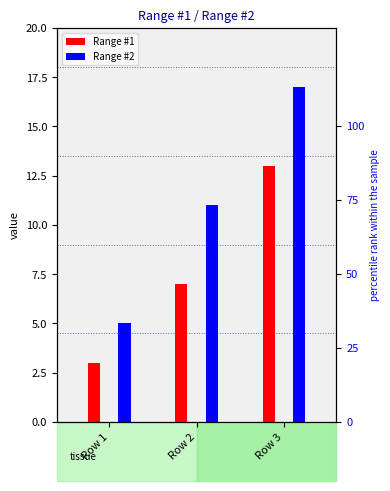

Which series reaches the maximum Y coordinate?

Range #2